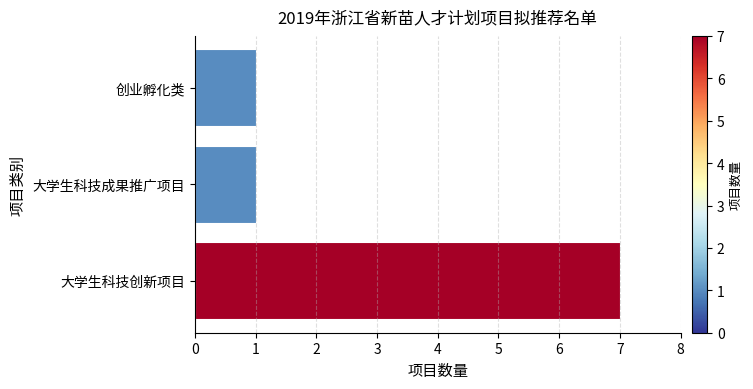

Which has a higher value, 大学生科技创新项目 or 创业孵化类?

大学生科技创新项目